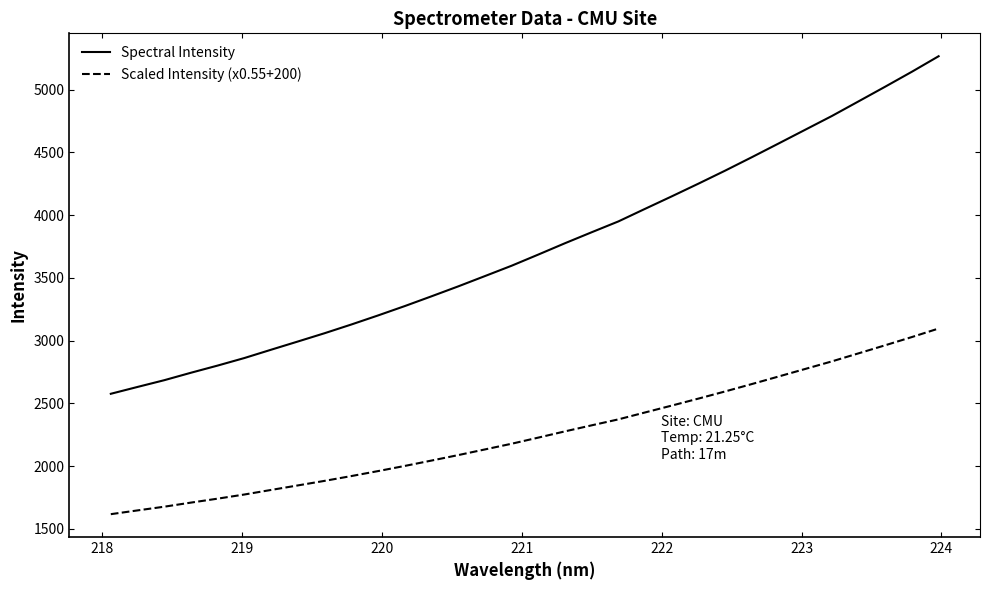

True or false: Scaled Intensity (x0.55+200) and Spectral Intensity intersect in this chart.

False